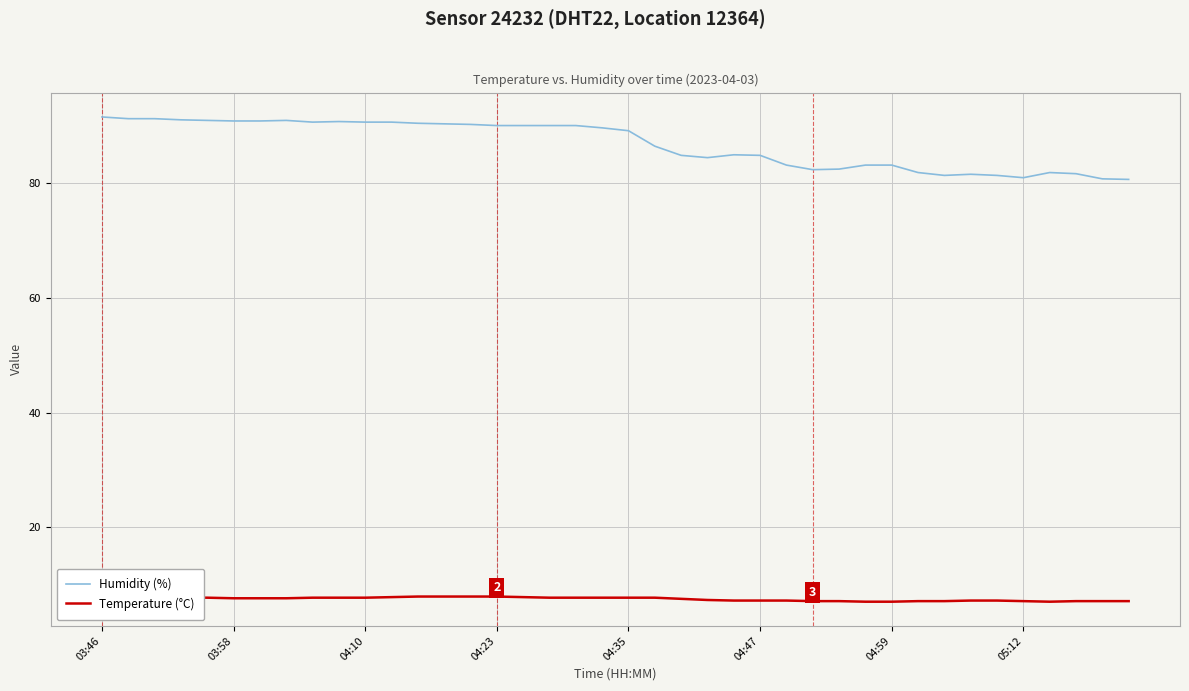

List the series in order of their peak value, highest first.

Humidity (%), Temperature (°C)